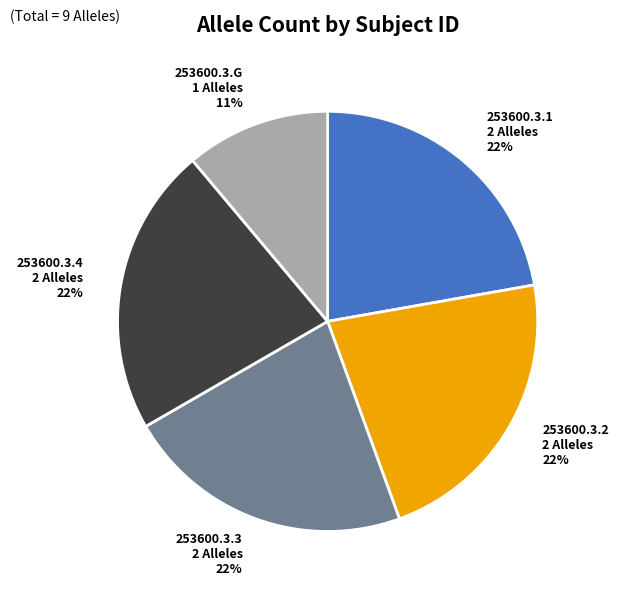

Approximately how many times larger is the value at 253600.3.4 2 Alleles 22% compared to 253600.3.3 2 Alleles 22%?

1.0